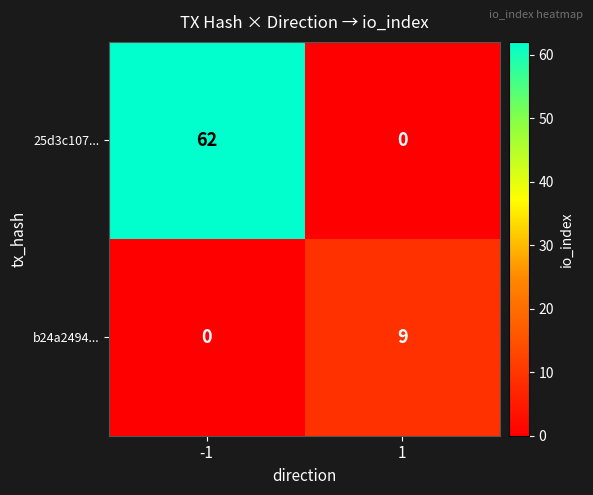

Is it true that 25d3c107... equals -26 at 1?

False